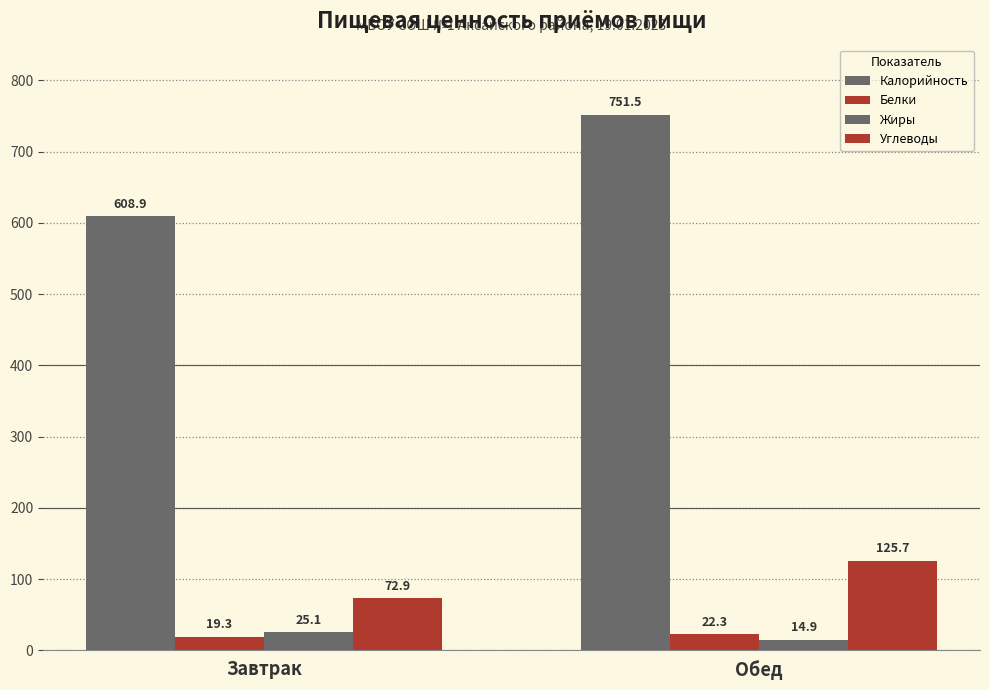

What is the smallest value displayed?

14.9